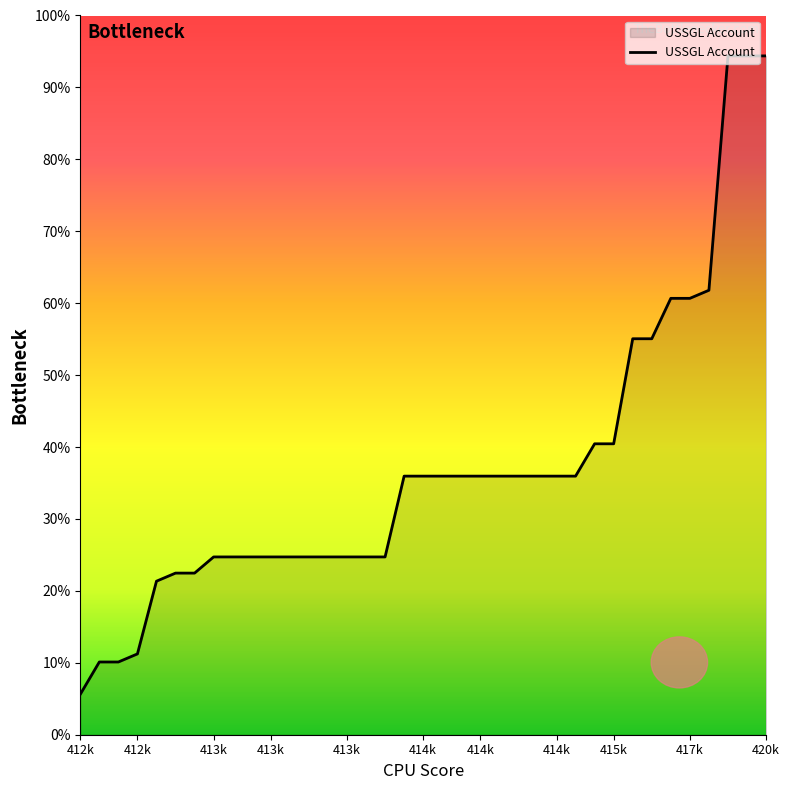

Does the chart have visible grid lines?

No